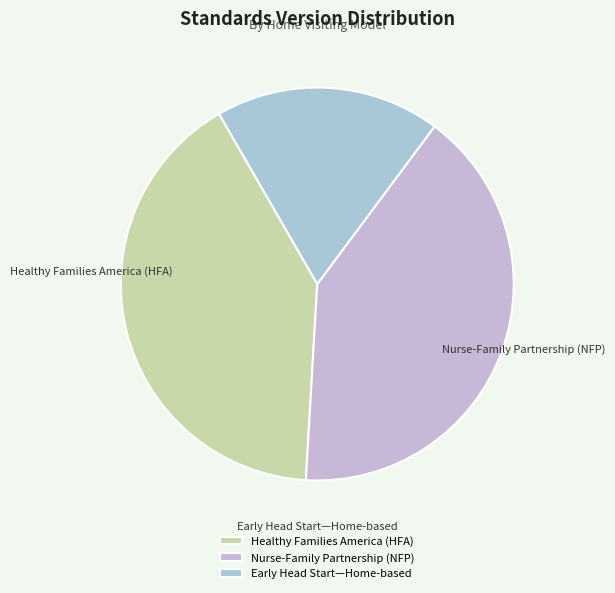

Is there a majority slice in this chart?

No